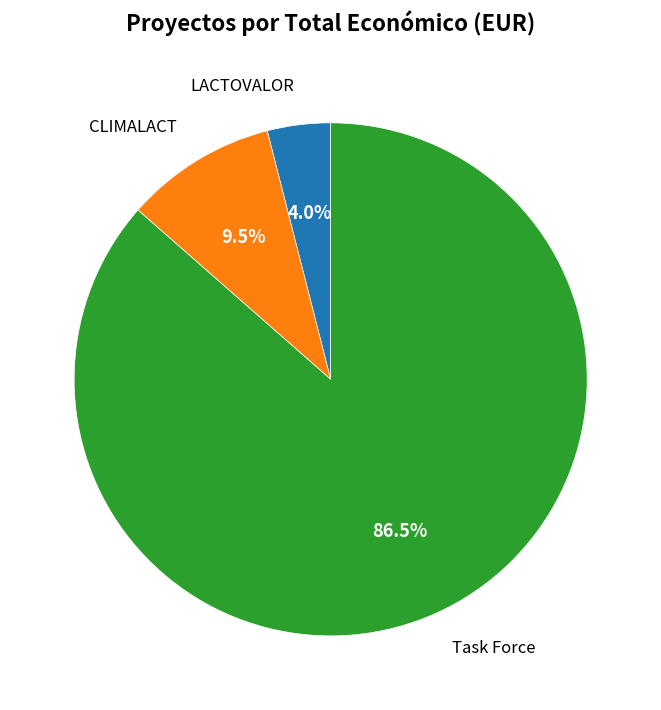

Does any single category account for the majority?

Yes